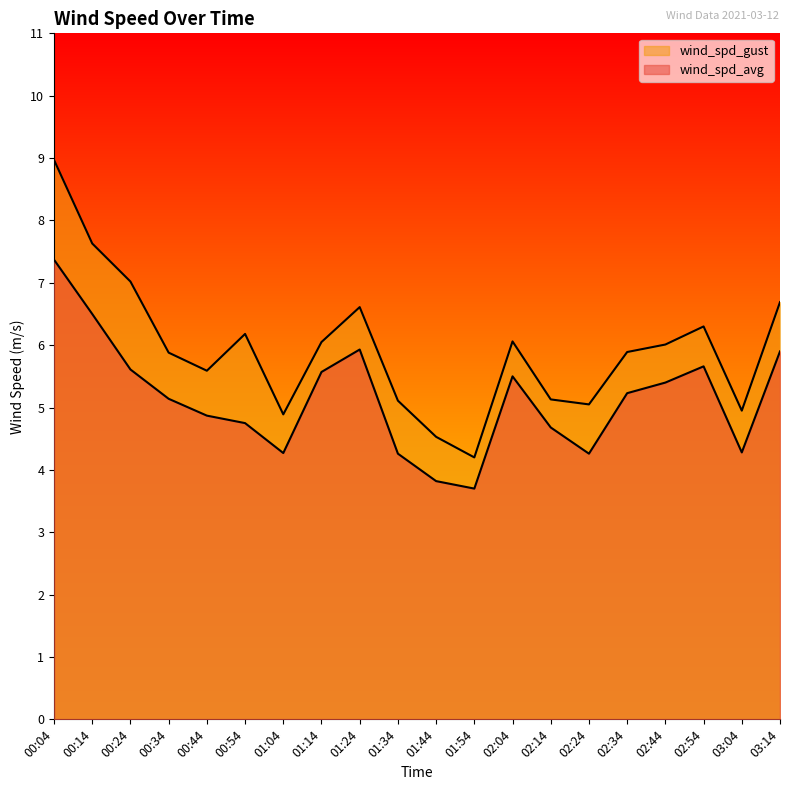

True or false: wind_spd_avg and wind_spd_gust intersect in this chart.

False